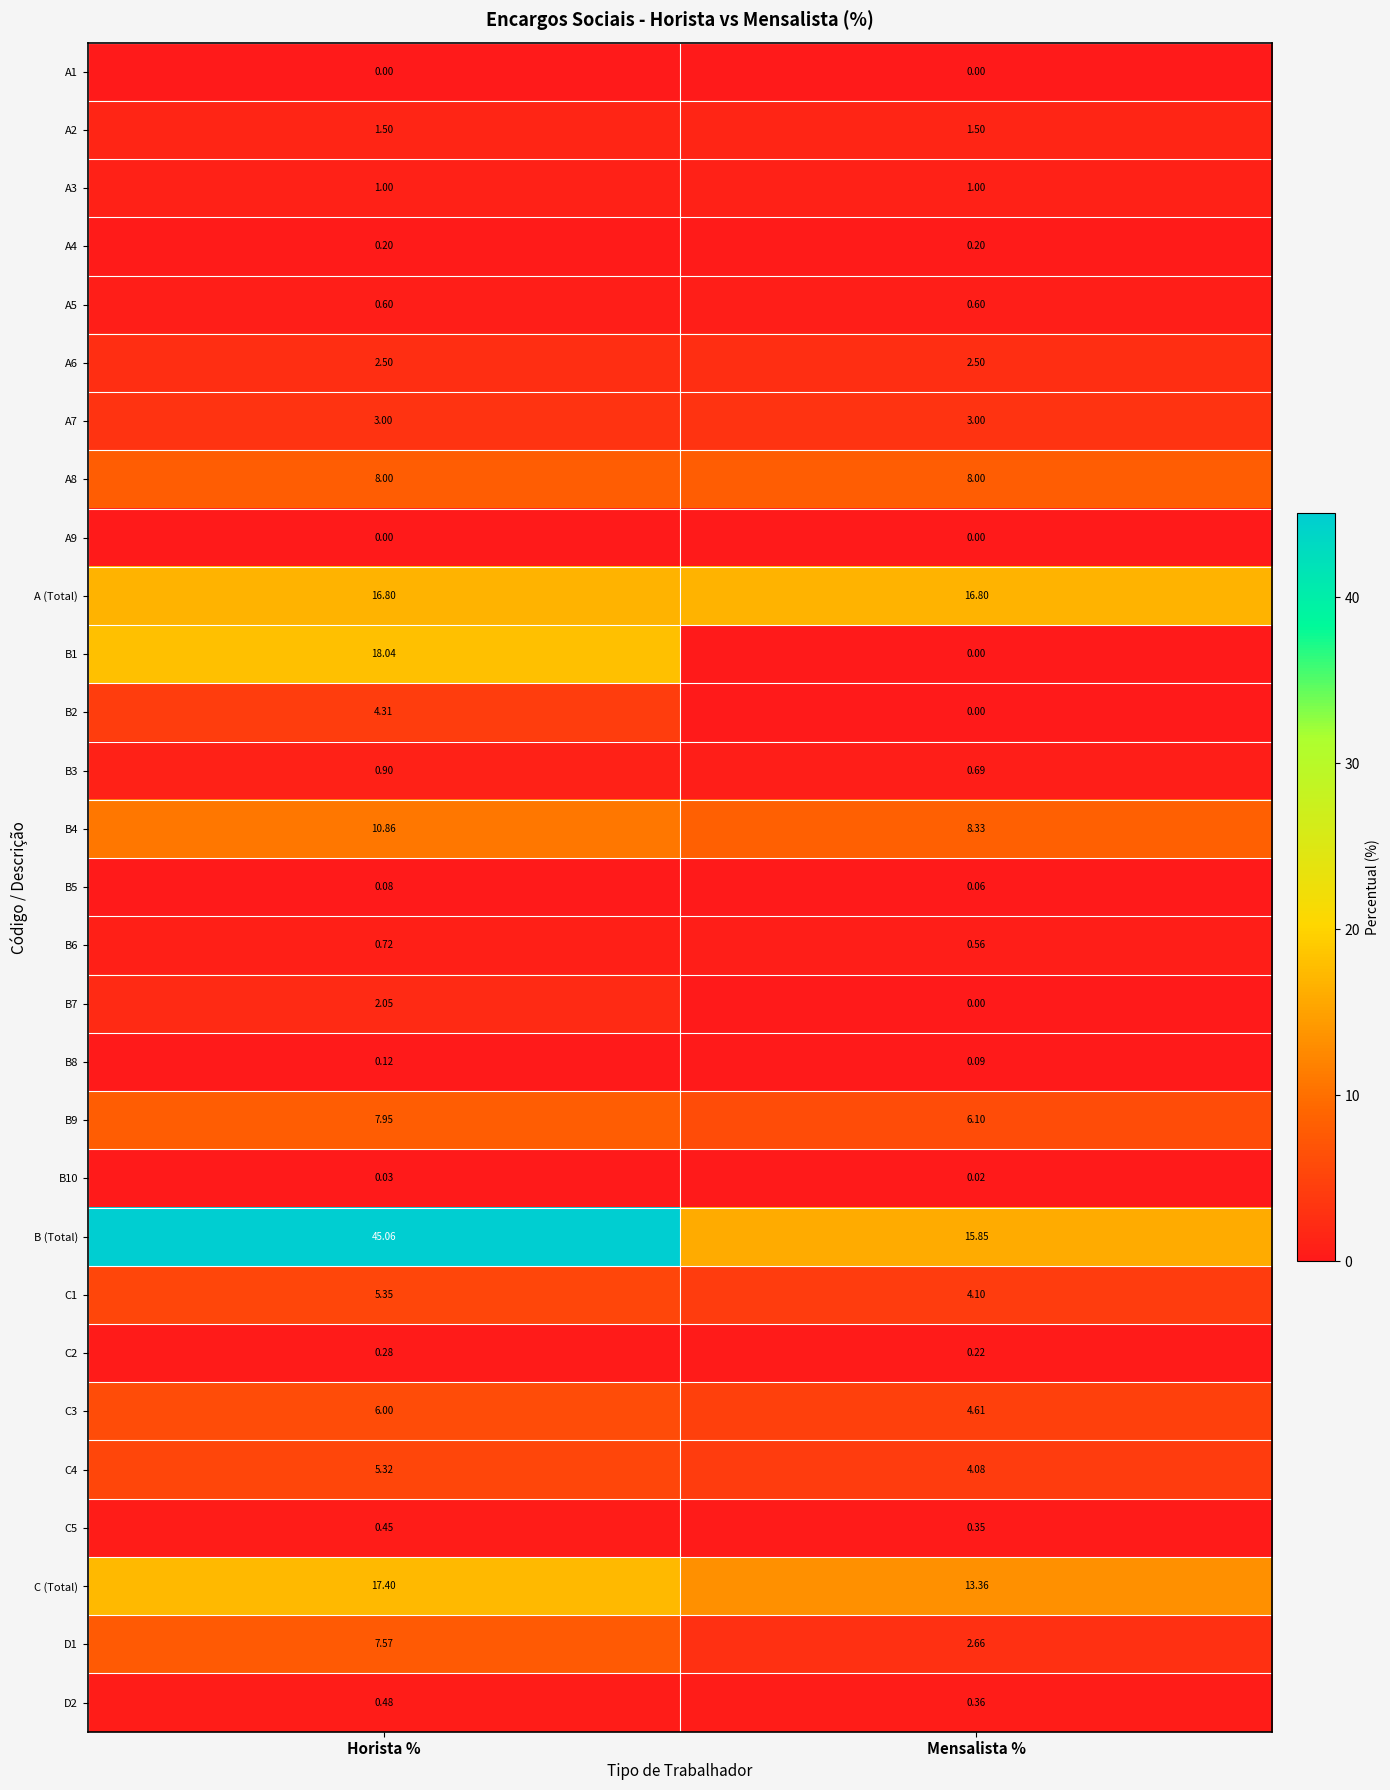

Is the value of D1 at Mensalista % greater than the value of B6 at Horista %?

Yes